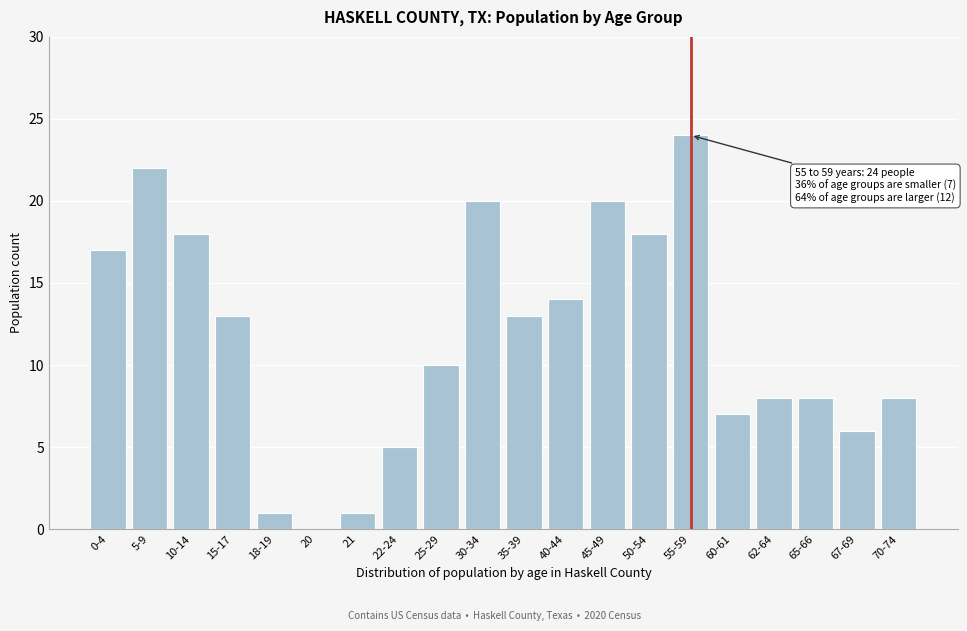

Reading right to left, list all the values displayed in this chart.

70-74=8	67-69=6	65-66=8	62-64=8	60-61=7	55-59=24	50-54=18	45-49=20	40-44=14	35-39=13	30-34=20	25-29=10	22-24=5	21=1	20=0	18-19=1	15-17=13	10-14=18	5-9=22	0-4=17